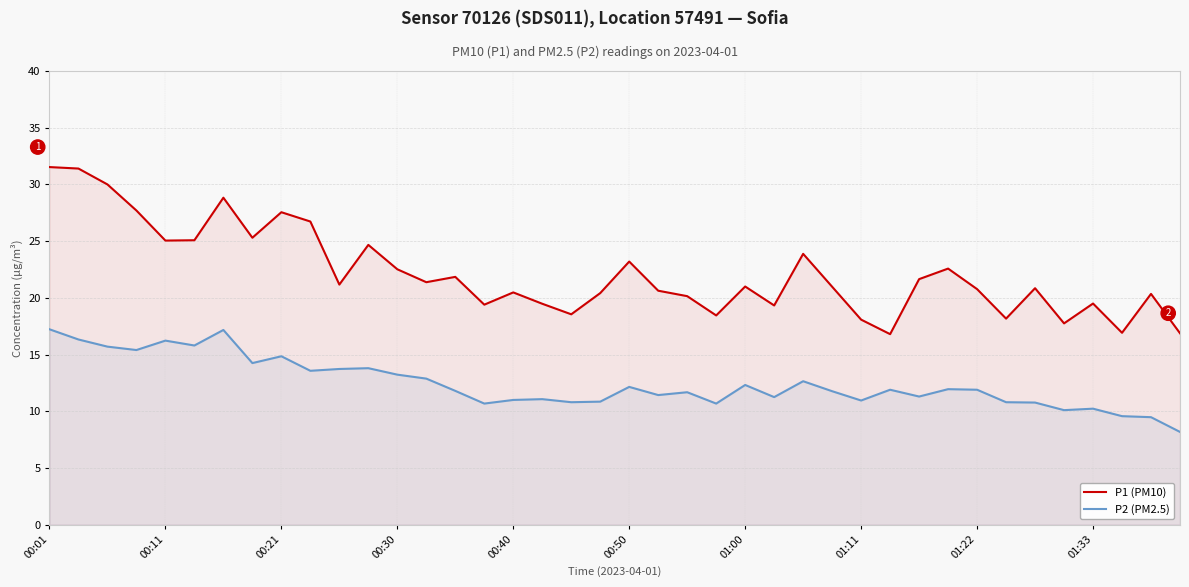

Reading left to right, what are all the values shown in this chart?

P1 (PM10): 31.5	31.4	30.0	27.7	25.1	25.1	28.8	25.3	27.6	26.7	21.2	24.7	22.5	21.4	21.9	19.4	20.5	19.5	18.6	20.4	23.2	20.6	20.1	18.4	21.0	19.3	23.9	21.0	18.1	16.8	21.6	22.6	20.8	18.2	20.9	17.8	19.5	16.9	20.4	16.9
P2 (PM2.5): 17.2	16.3	15.7	15.4	16.2	15.8	17.2	14.2	14.8	13.6	13.7	13.8	13.2	12.9	11.8	10.7	11.0	11.1	10.8	10.8	12.2	11.4	11.7	10.7	12.3	11.2	12.7	11.8	10.9	11.9	11.3	11.9	11.9	10.8	10.8	10.1	10.2	9.6	9.5	8.2